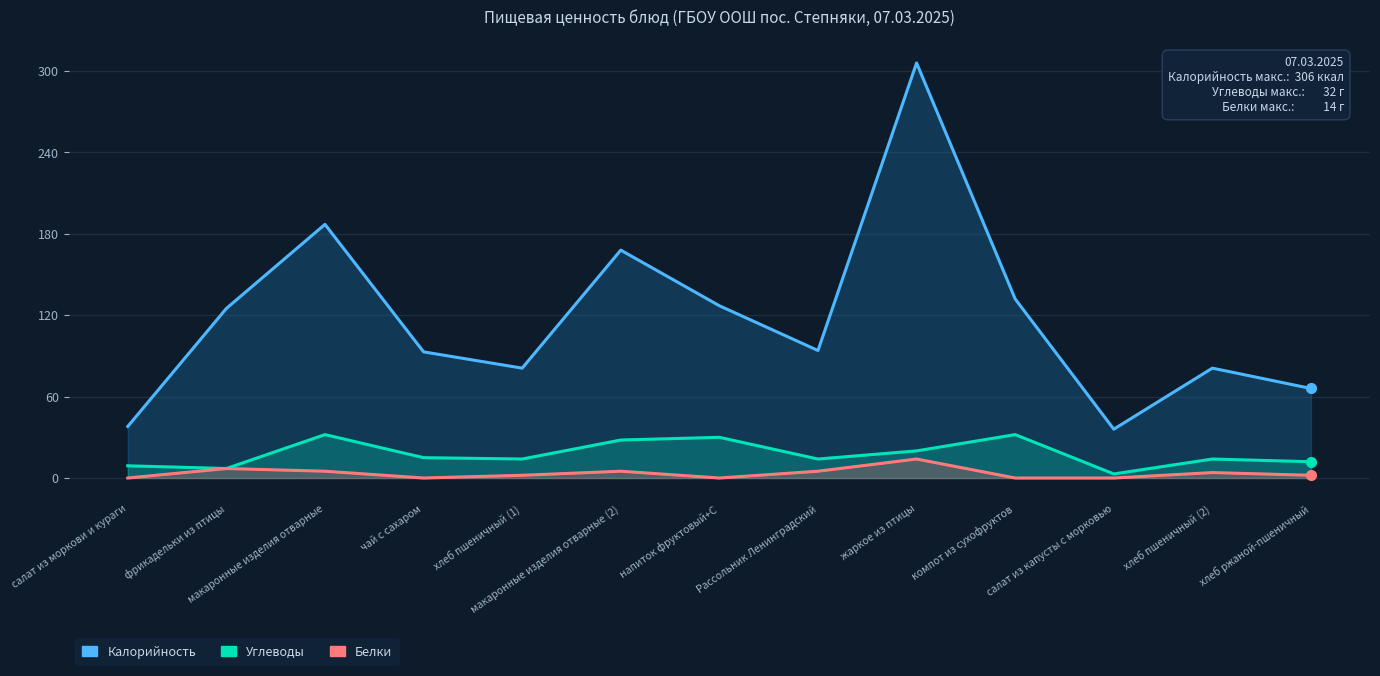

True or false: Белки and Углеводы intersect in this chart.

False